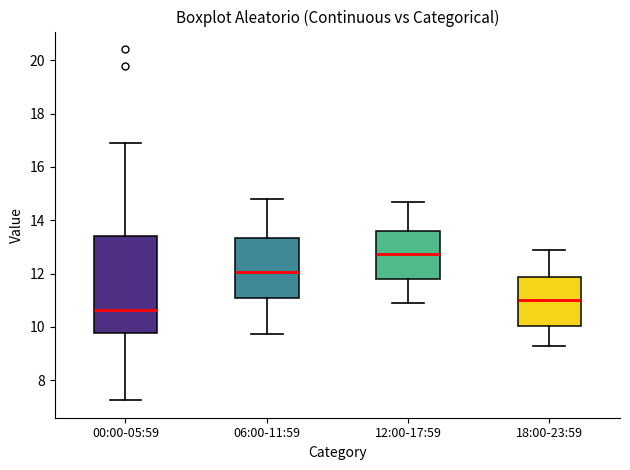

Reading left to right, transcribe this box plot: for each box, give where its median line is, the range the box spans, and where its two whiskers end, as read against the y-axis. The values are not printed on the chart, so give them approximately, as read against the axis.

00:00-05:59: median 10.6, box 9.8 to 13.4, whiskers 7.2 to 17.0
06:00-11:59: median 12.0, box 11.0 to 13.4, whiskers 9.8 to 14.8
12:00-17:59: median 12.8, box 11.8 to 13.6, whiskers 11.0 to 14.8
18:00-23:59: median 11.0, box 10.0 to 11.8, whiskers 9.4 to 13.0